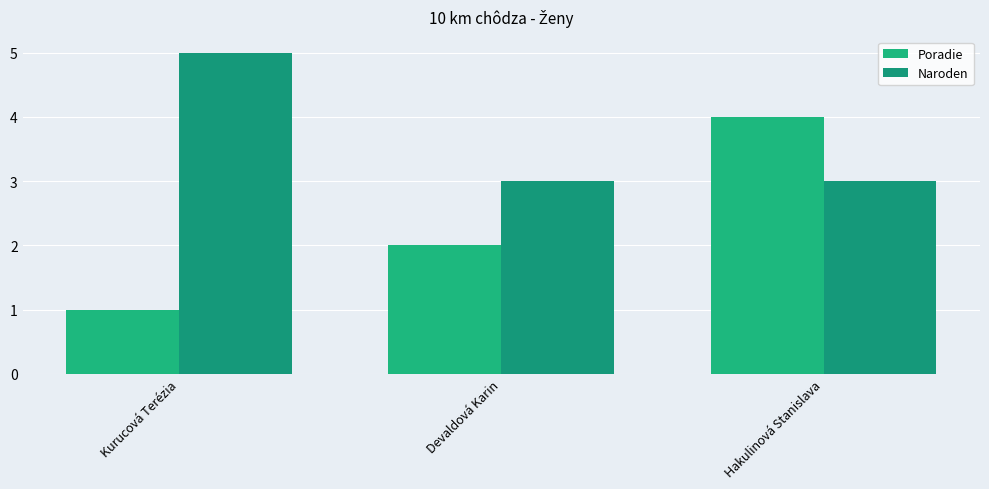

What is the total value across all series at Devaldová Karin?

5